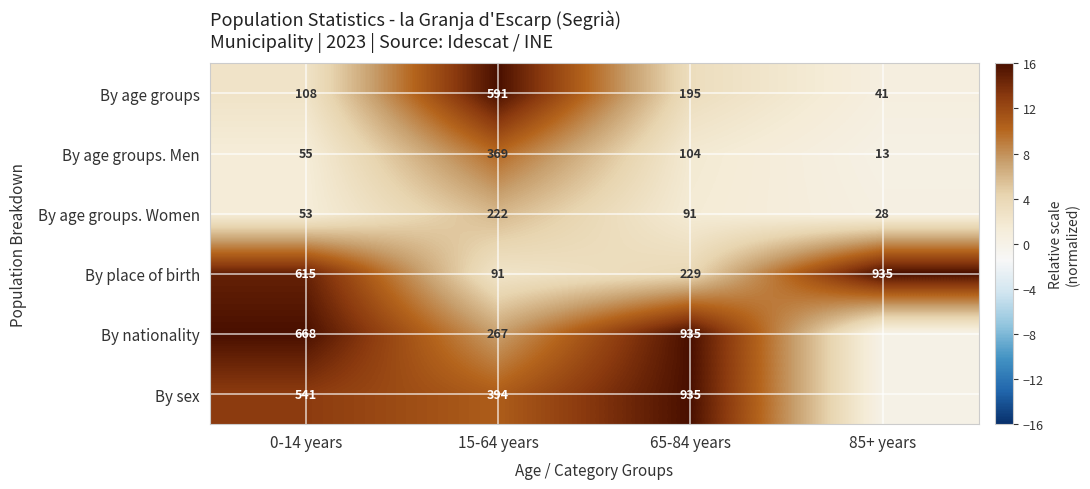

What is the total value across all series at 65-84 years?

2489